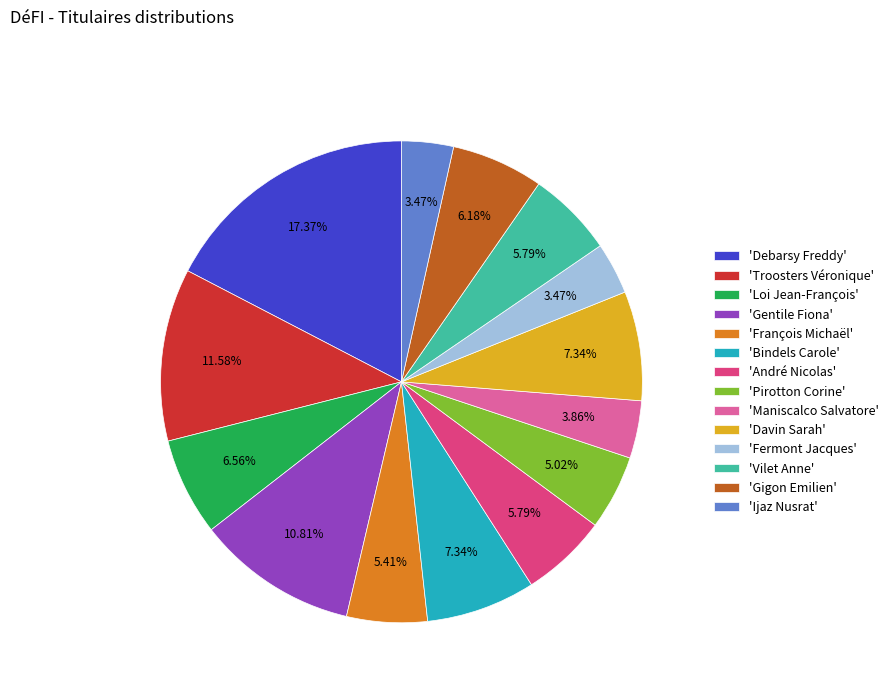

Does 'Fermont Jacques' represent more than half of the total?

No